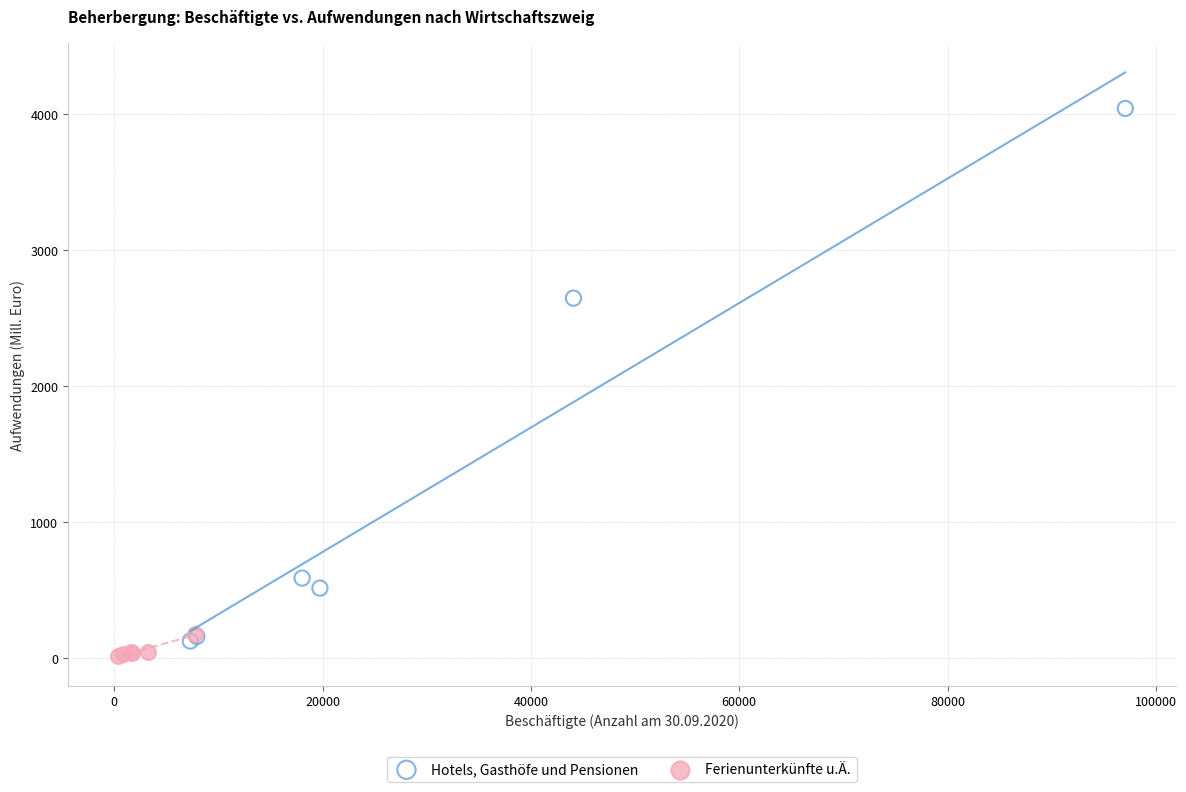

Which series reaches the maximum Y coordinate?

Hotels, Gasthöfe und Pensionen